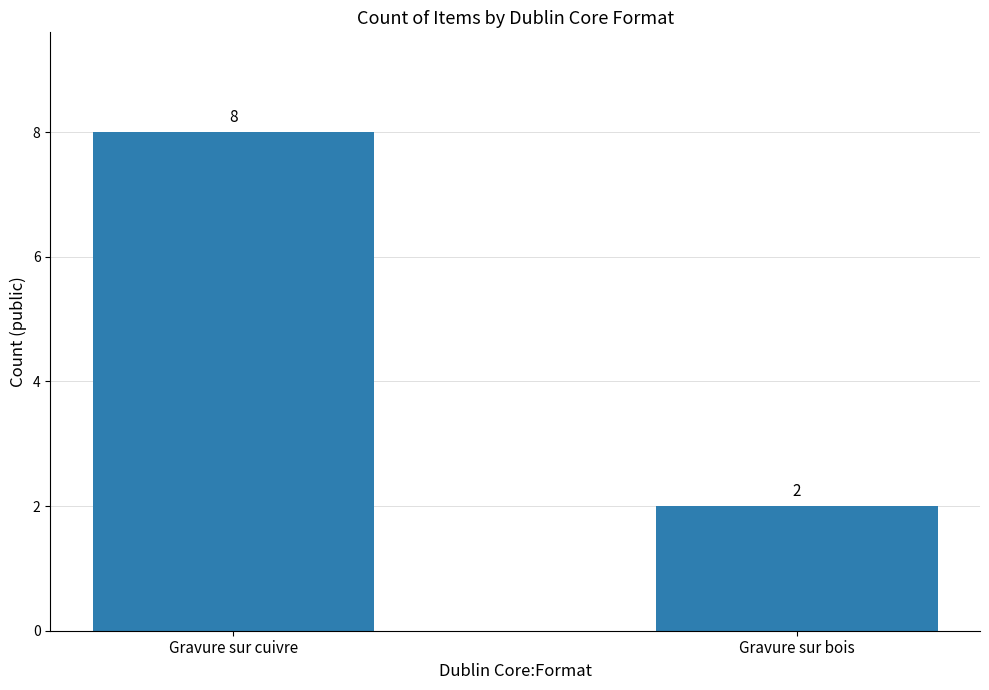

What is the ratio of the value at Gravure sur cuivre to the value at Gravure sur bois?

4.0